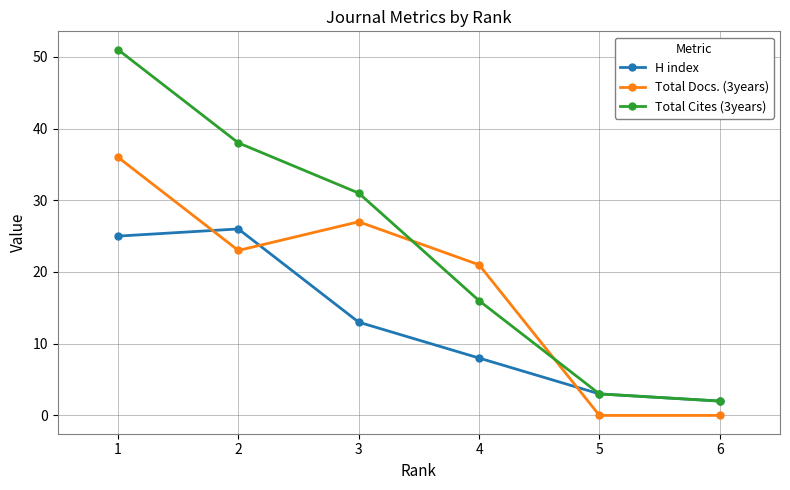

Reading left to right, what are all the values shown in this chart?

H index: 1=25	2=26	3=13	4=8	5=3	6=2
Total Docs. (3years): 1=36	2=23	3=27	4=21	5=0	6=0
Total Cites (3years): 1=51	2=38	3=31	4=16	5=3	6=2